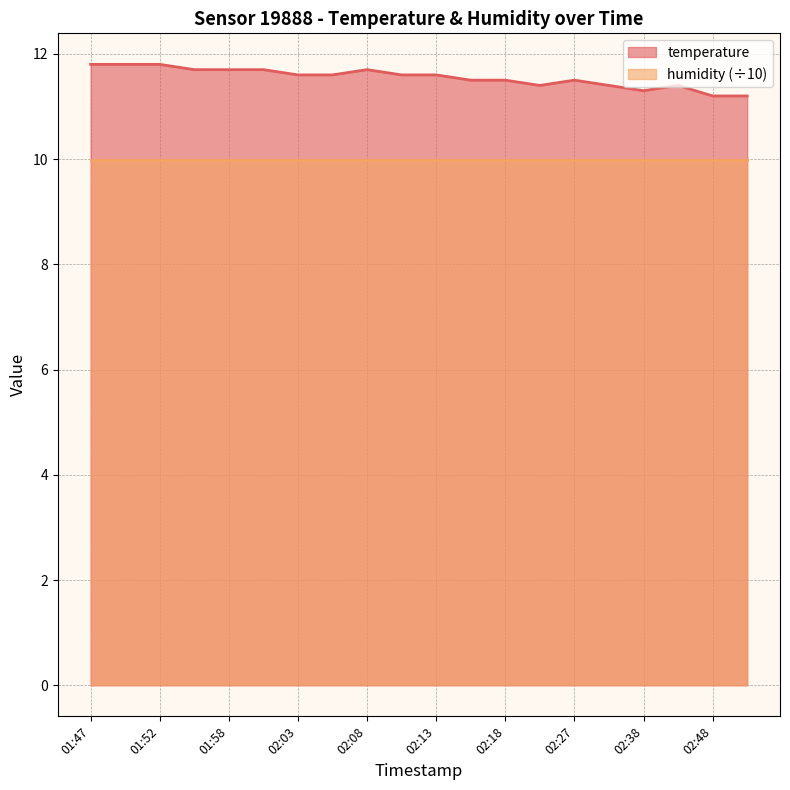

How many points are lower than both their immediate neighbors (excluding endpoints)?

2